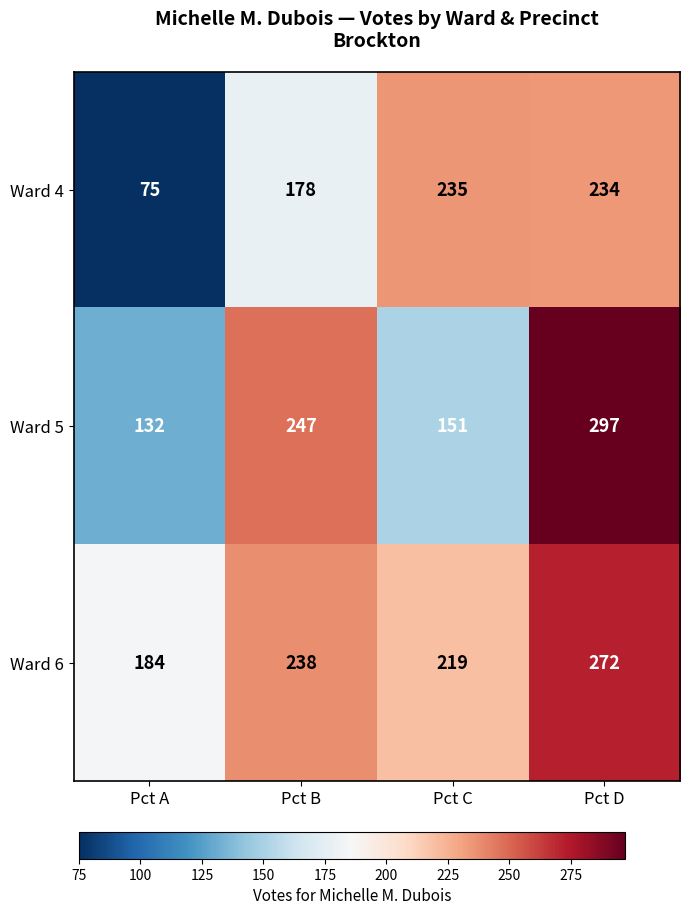

Which series changed the most between Pct C and Pct D?

Ward 5